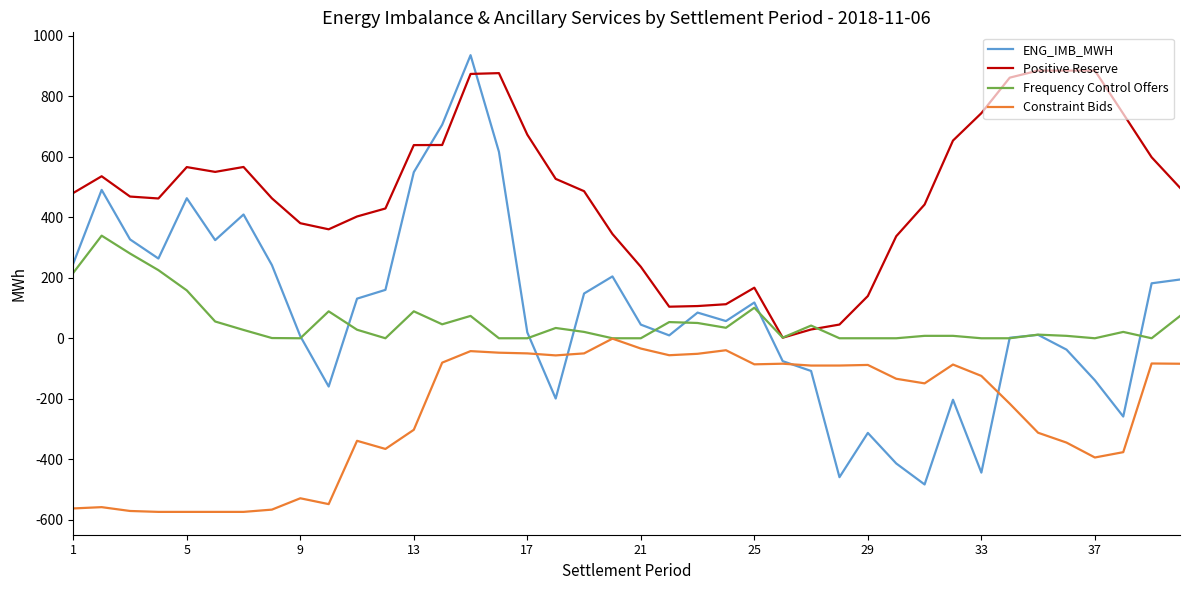

Which series has the widest spread of values?

ENG_IMB_MWH